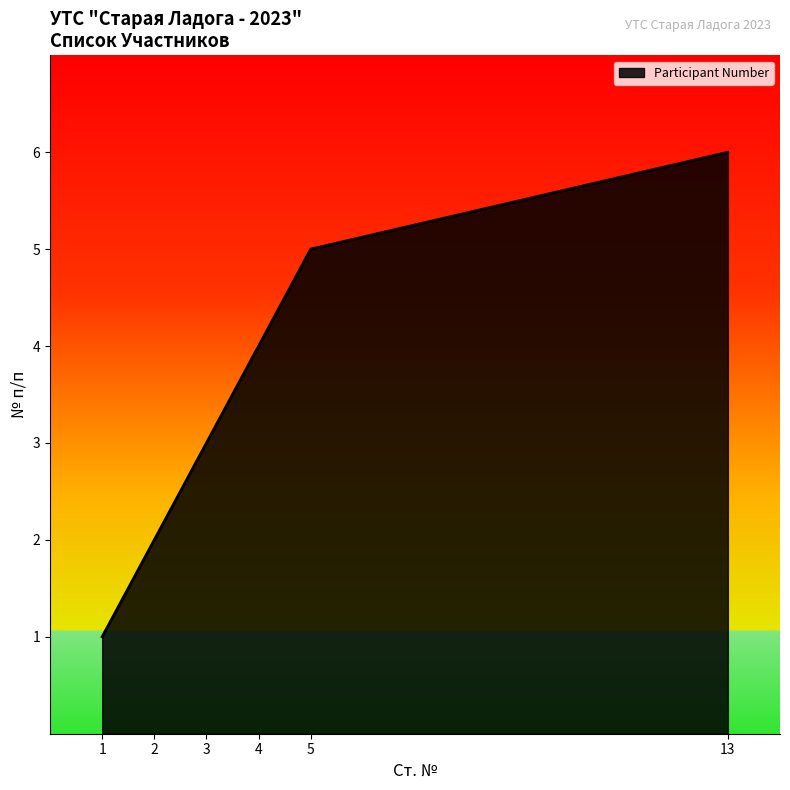

Rank the categories by value from highest to lowest.

13, 5, 4, 3, 2, 1